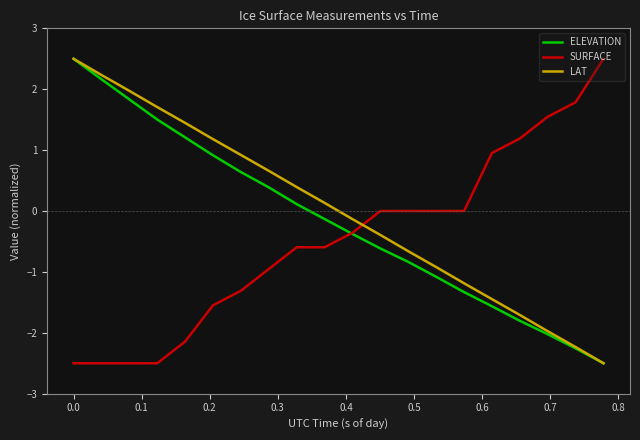

True or false: LAT has more than 1 points higher than both neighbors.

False